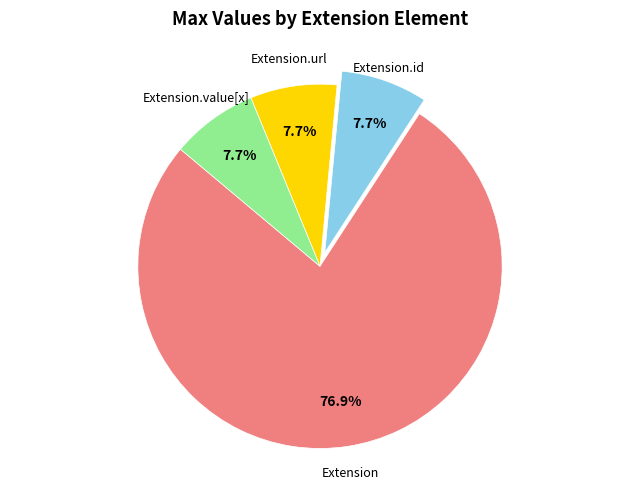

Does any single category account for the majority?

Yes